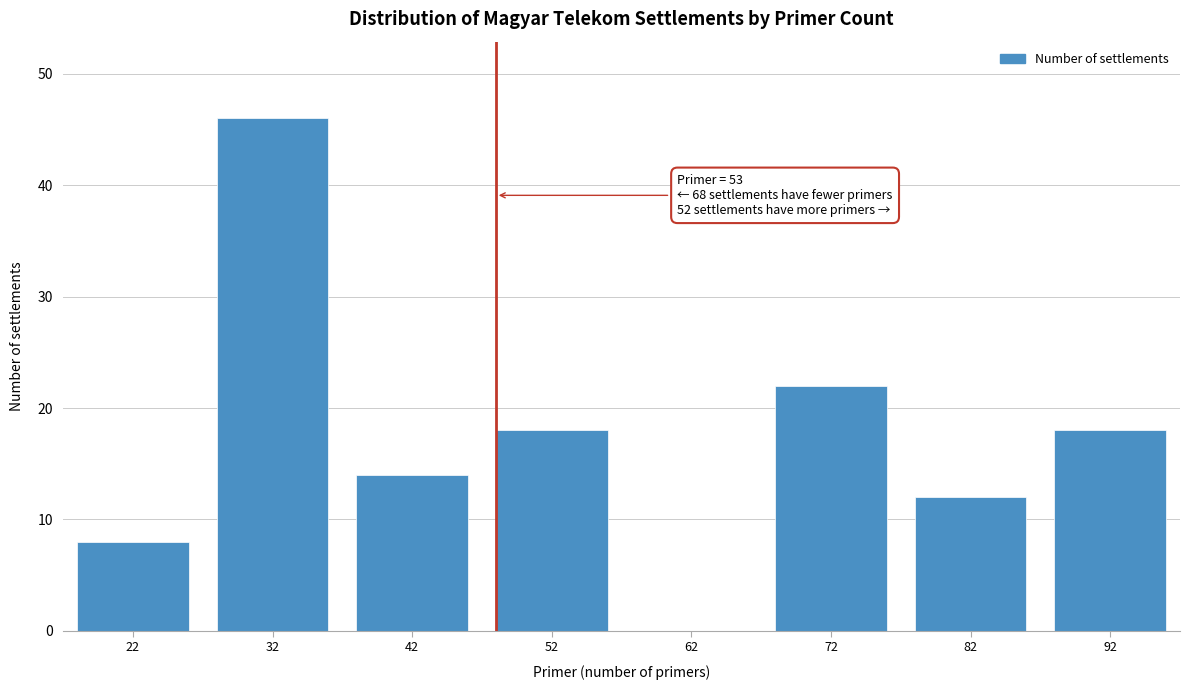

Reading left to right, what are all the values shown in this chart?

22=8	32=46	42=14	52=18	62=0	72=22	82=12	92=18